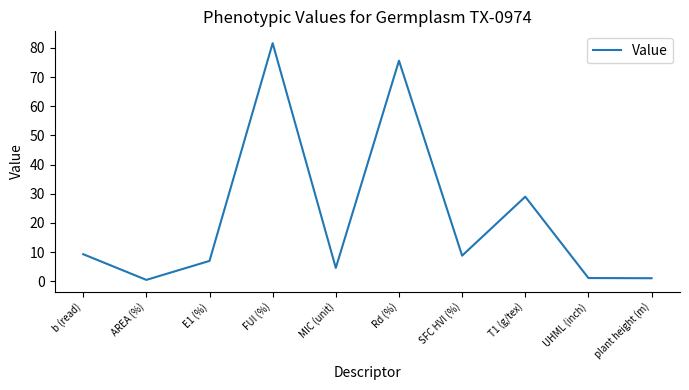

Which has a higher value, SFC HVI (%) or E1 (%)?

SFC HVI (%)